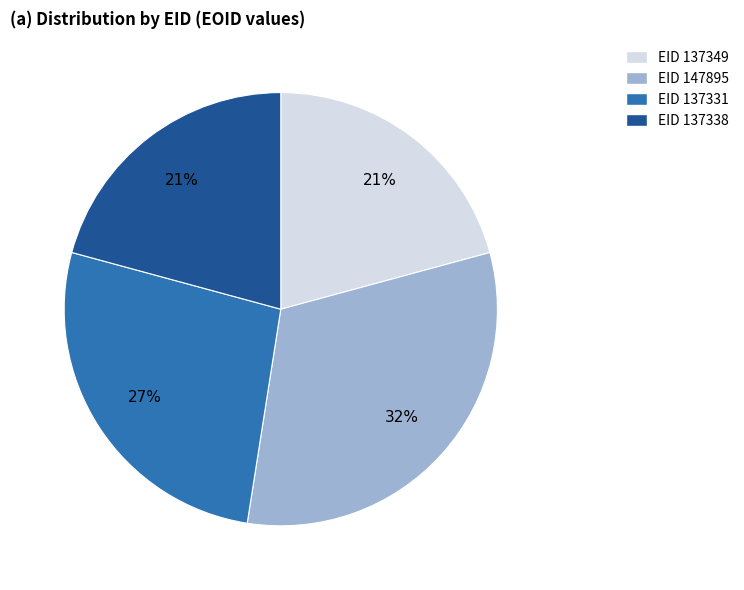

To the nearest percent, what is the difference between the EID 137331 and EID 137349 slice percentages?

6%